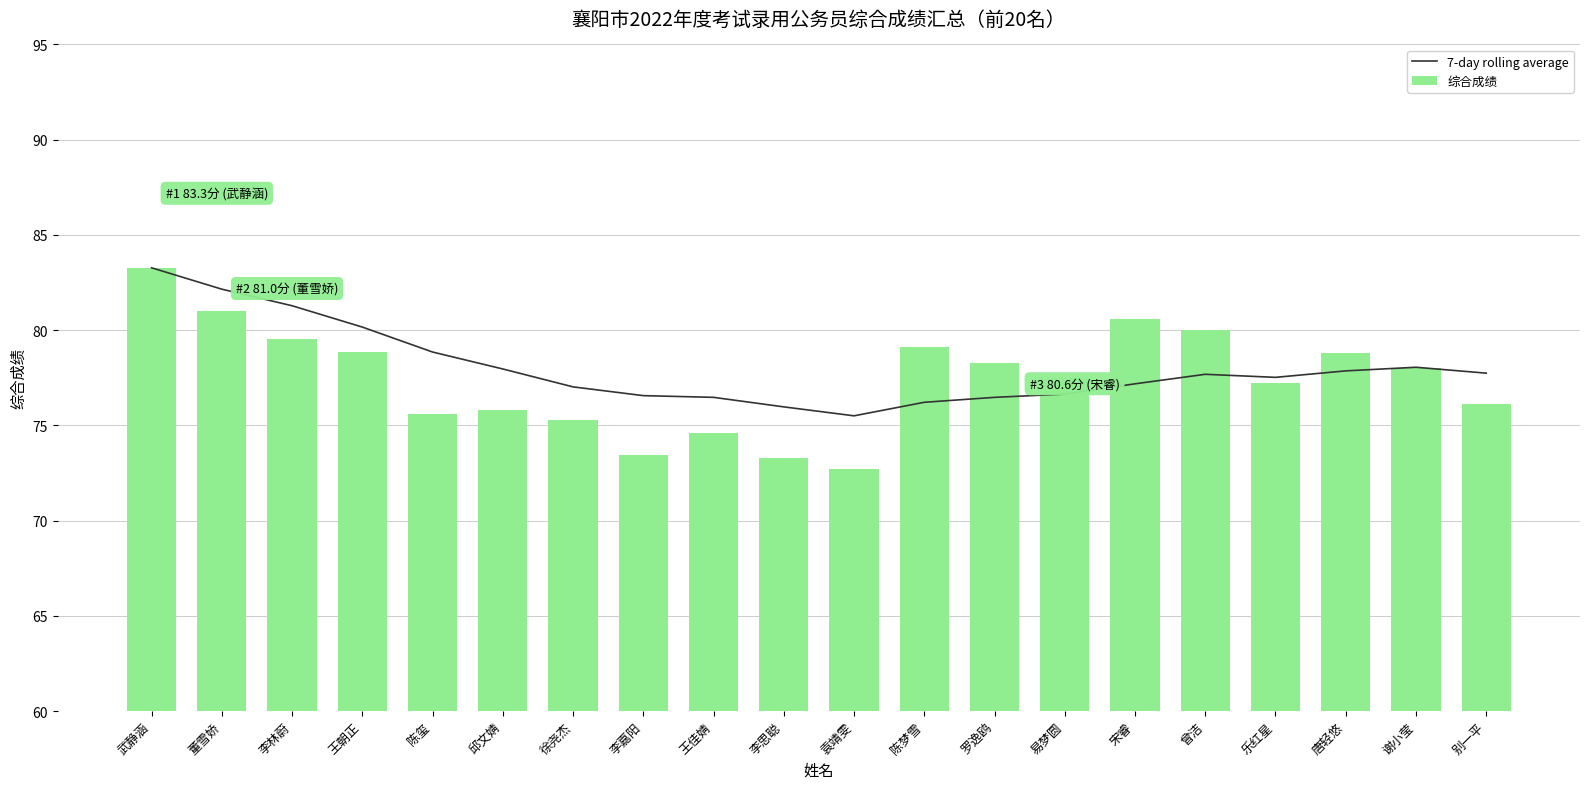

What is the average value of the 综合成绩 series?

77.5